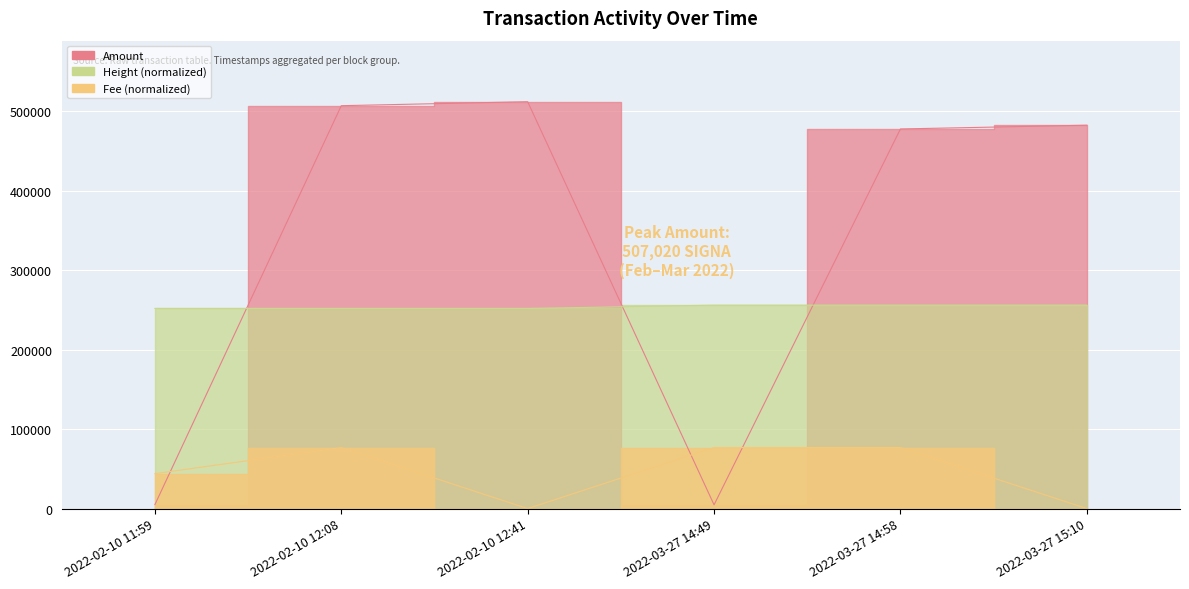

List the series in order of their peak value, highest first.

Amount, Height, Fee